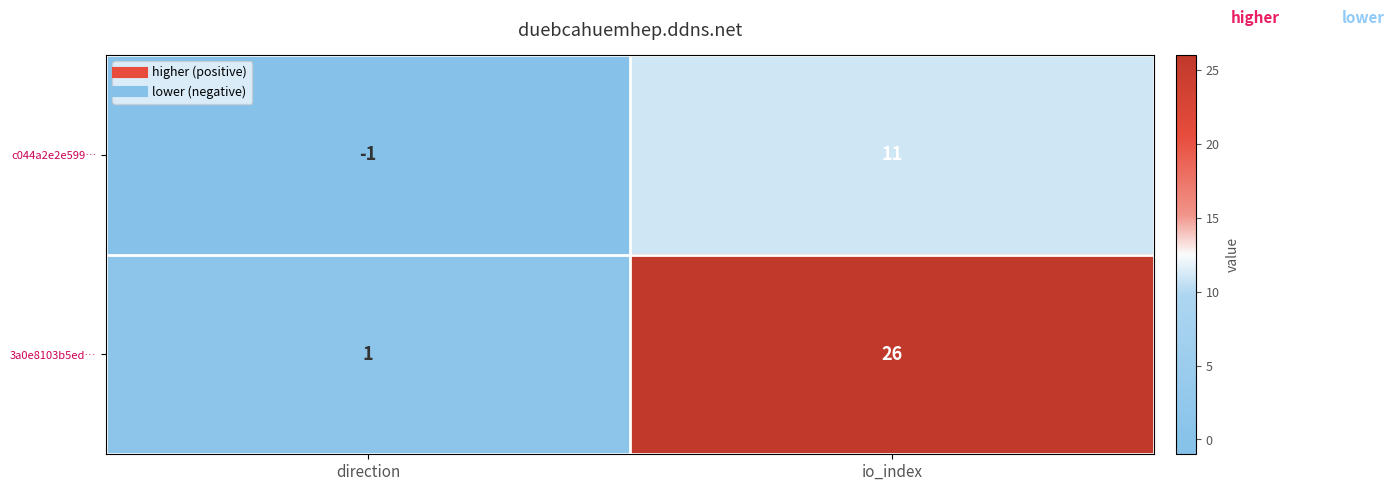

At which category is the sum across all series the highest?

io_index